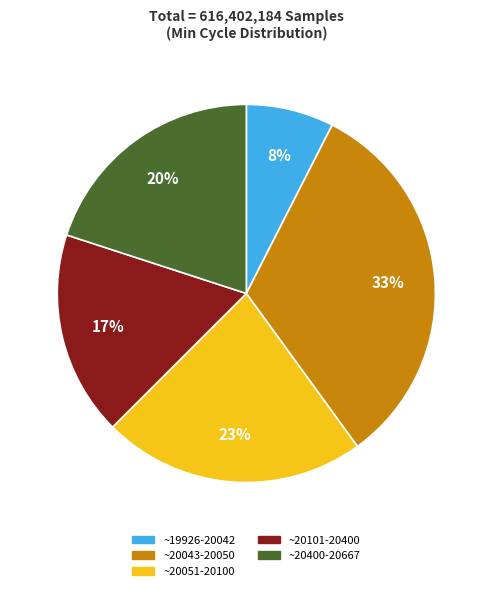

Is there any slice that represents more than half of the pie?

No